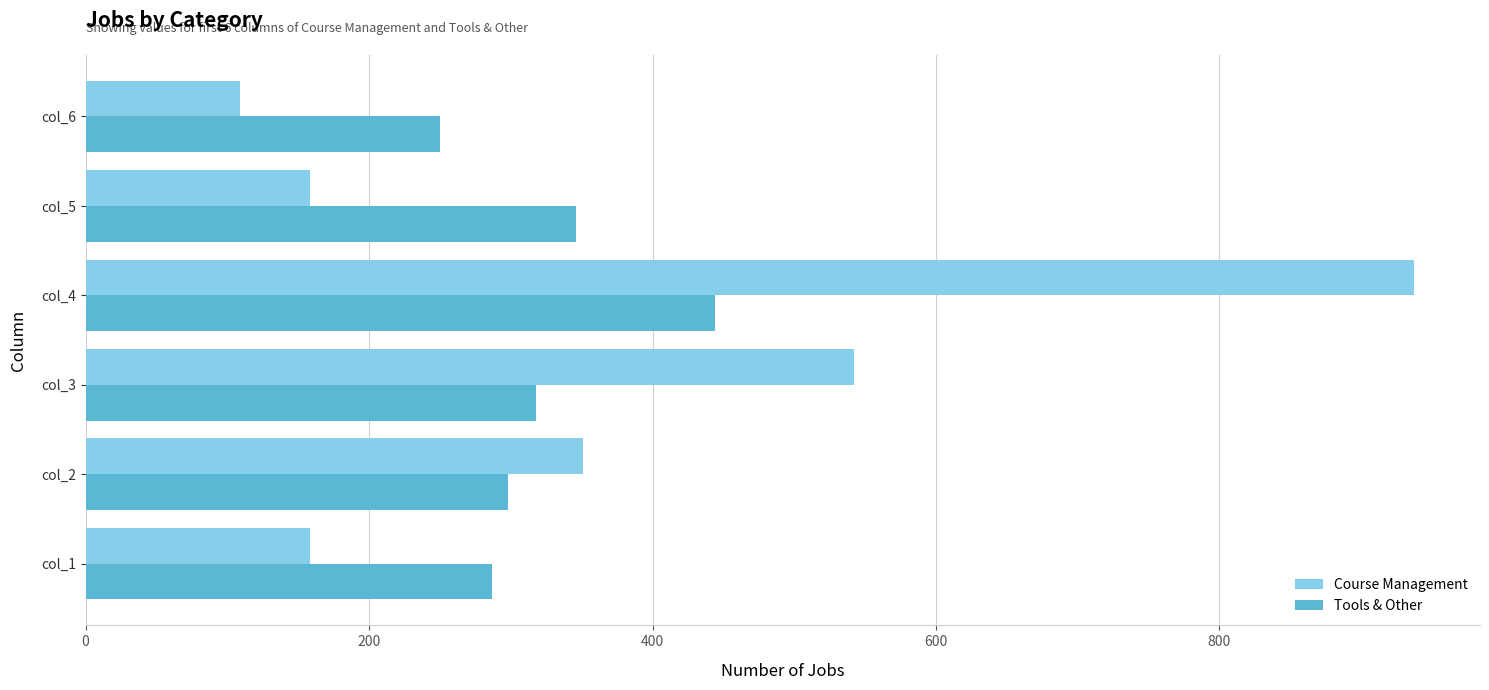

Is the value of Tools & Other at col_3 greater than the value of Course Management at col_6?

Yes